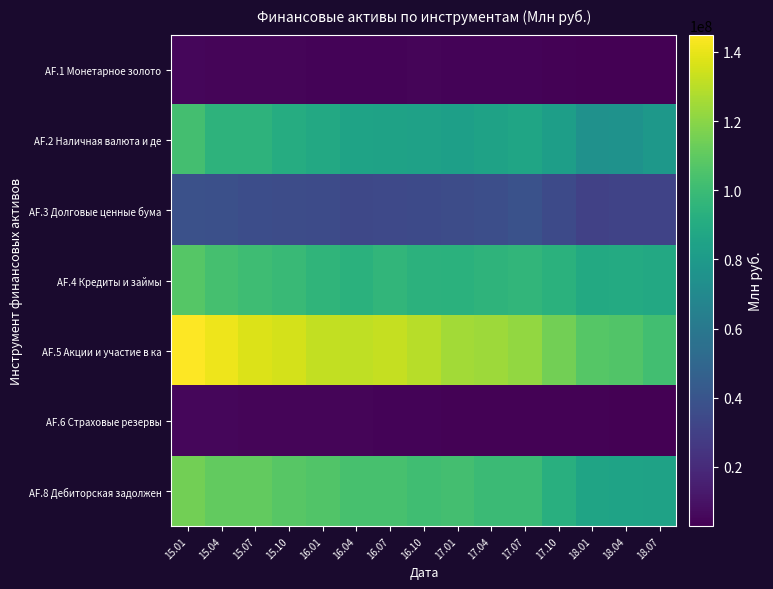

What is the difference between the highest and lowest values at 18.07?

99100820